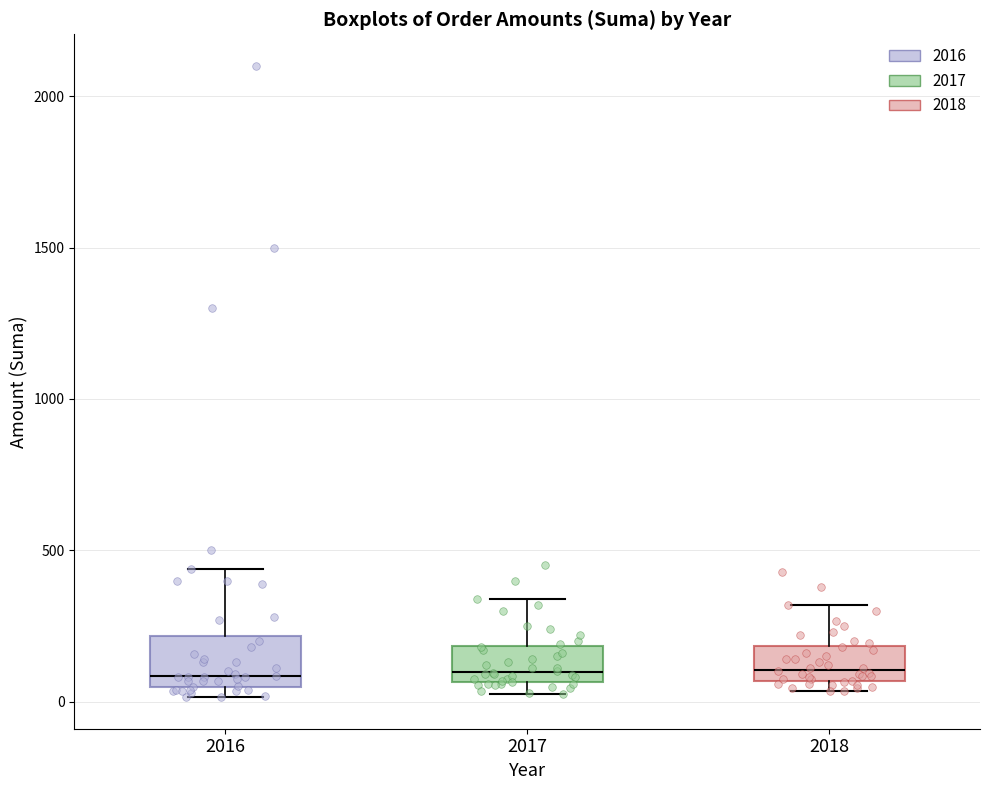

Reading left to right, read every box against the y-axis: the position of its median line, the range the box covers, and the ends of its whiskers. The values are not printed on the chart, so give them approximately, as read against the axis.

2016: median 100, box 50 to 200, whiskers 0 to 450
2017: median 100, box 50 to 200, whiskers 50 (just below the box's lower edge) to 350
2018: median 100, box 50 to 200, whiskers 50 (just below the box's lower edge) to 300